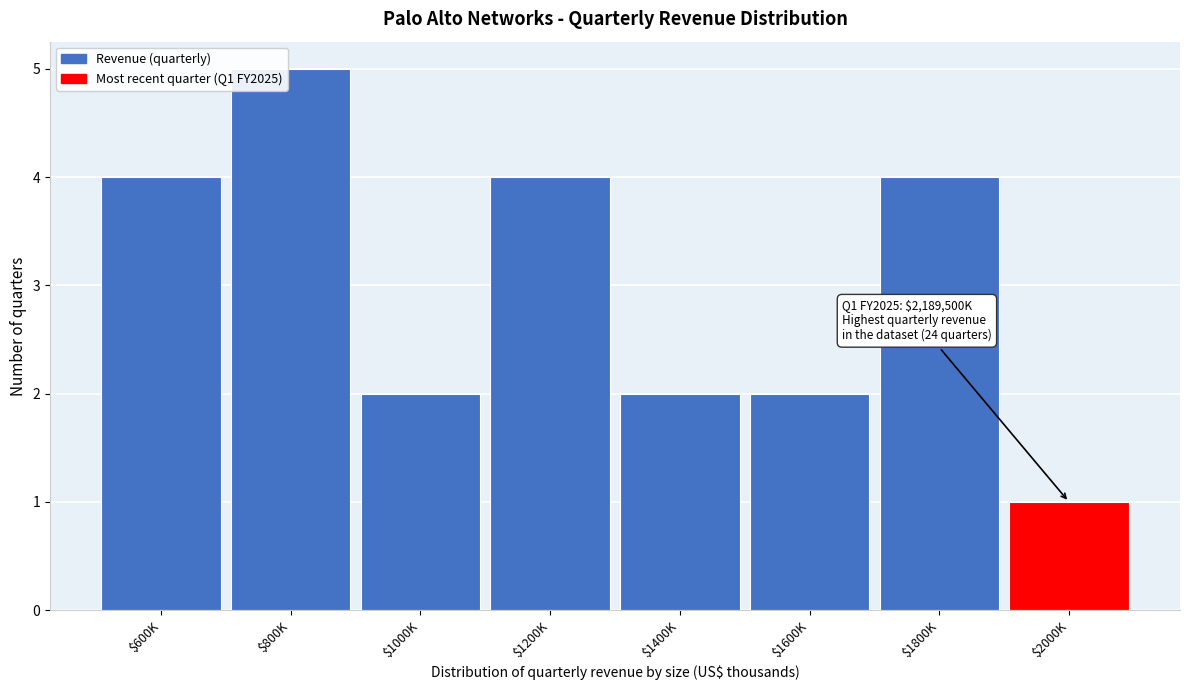

Reading right to left, what are all the values shown in this chart?

1	4	2	2	4	2	5	4